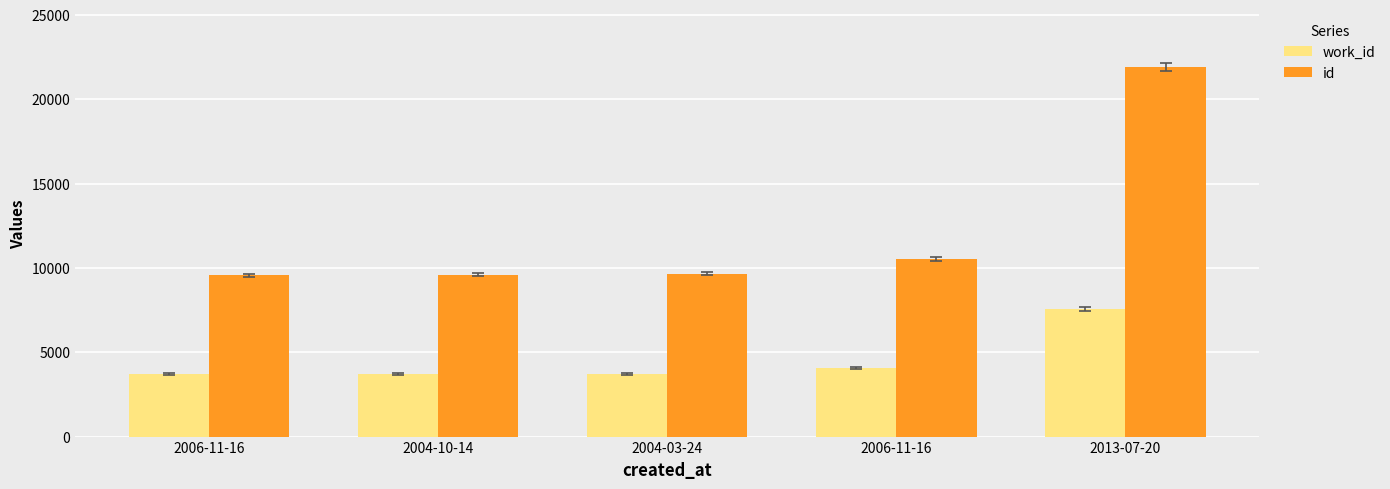

What is the maximum value shown in the chart?

21910